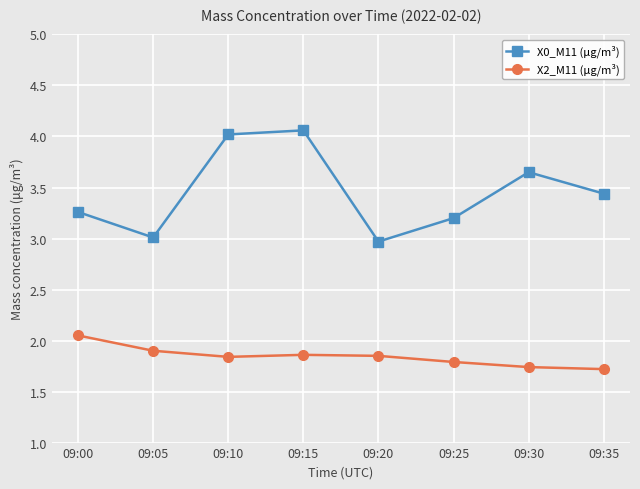

What is the difference between the second highest and second lowest values in the X0_M11 (μg/m³) series?

1.0